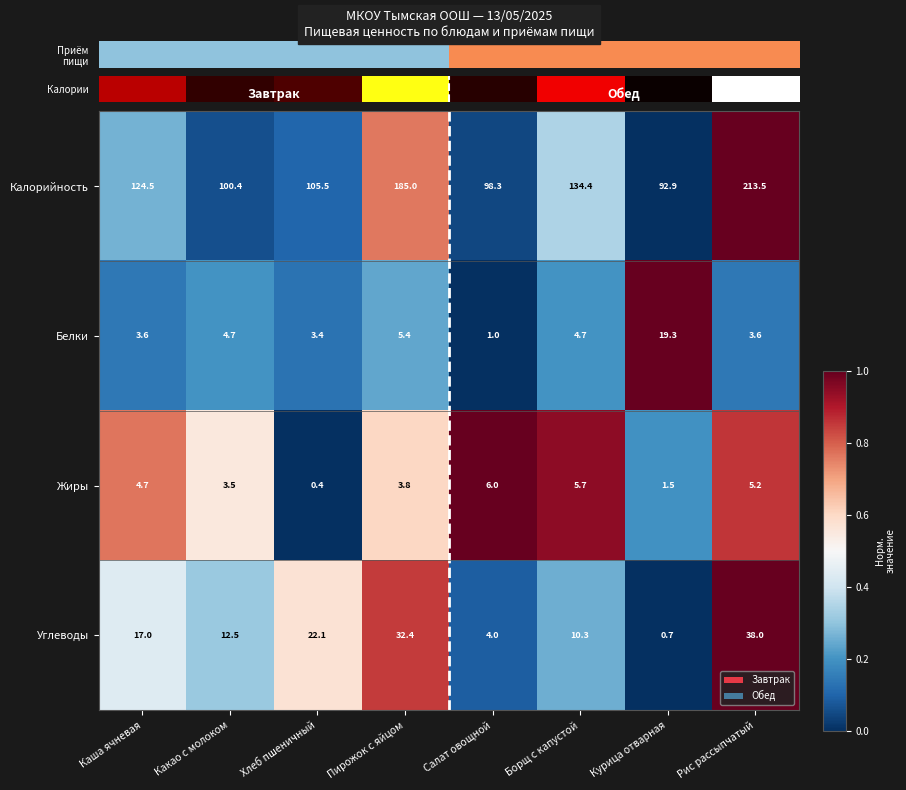

At which label does Калорийность reach its minimum?

Курица отварная